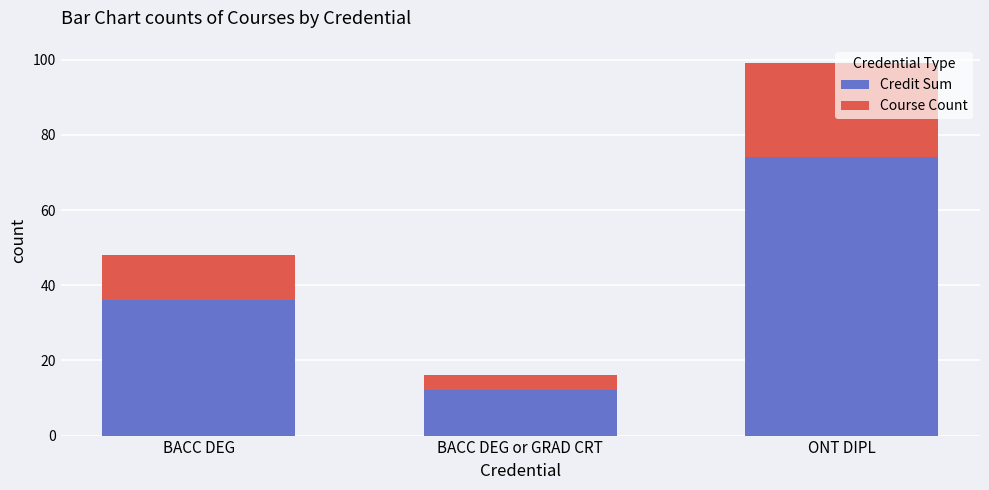

At which category is the sum across all series the highest?

ONT DIPL